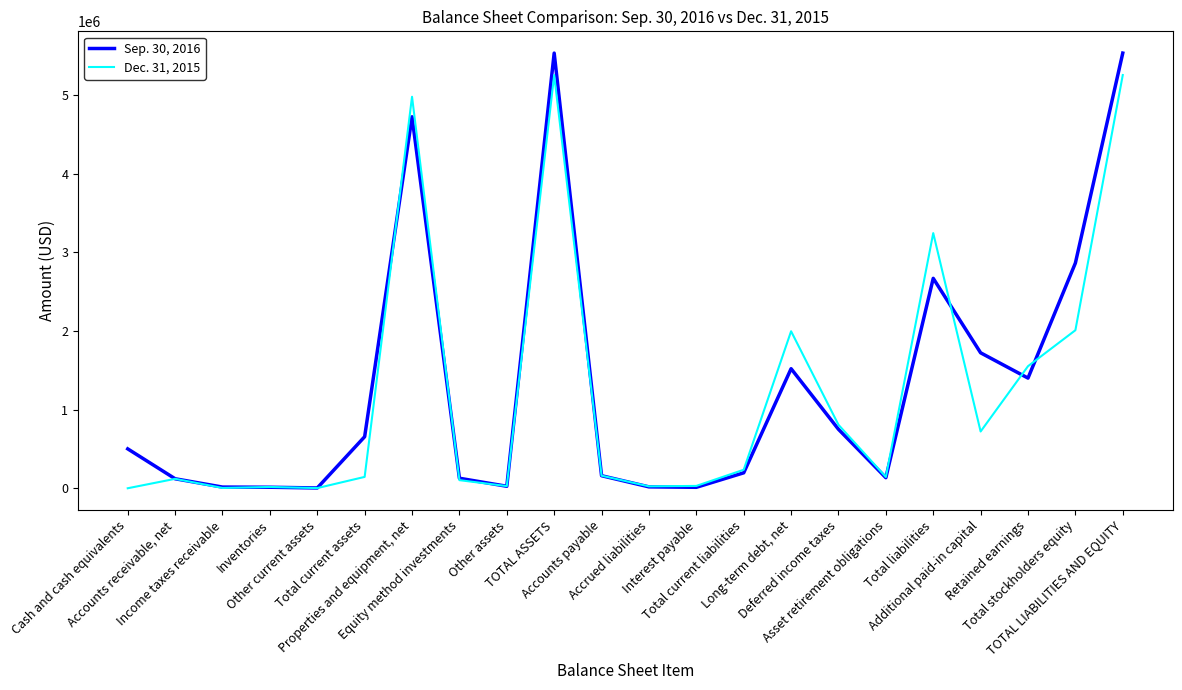

List the series in order of their peak value, highest first.

Sep. 30, 2016, Dec. 31, 2015